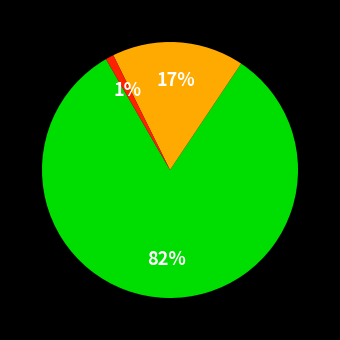

Does any single category account for the majority?

Yes